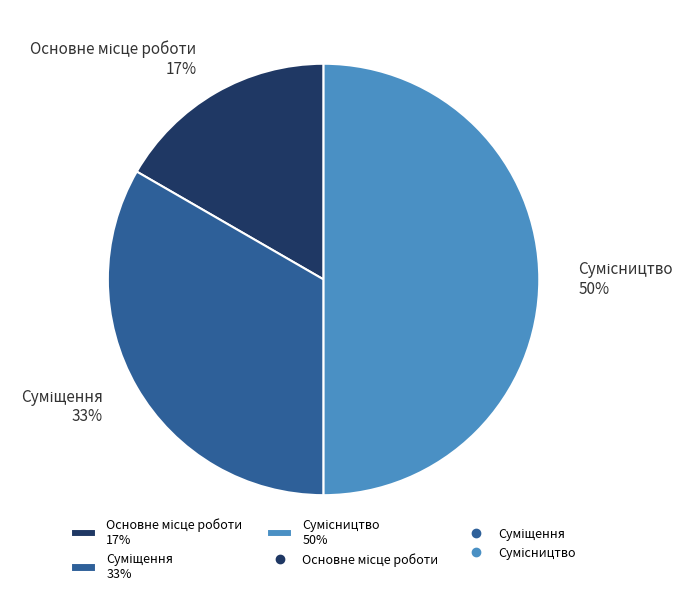

To the nearest percent, what is the average slice percentage?

33%